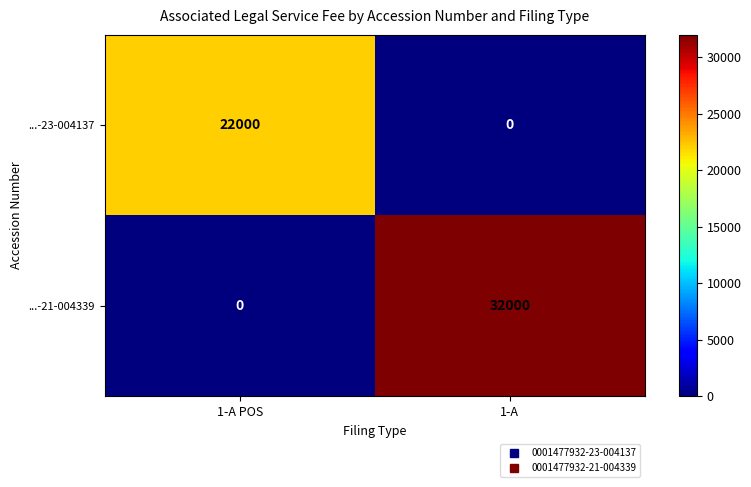

What is the sum of all ...-21-004339 values?

32000